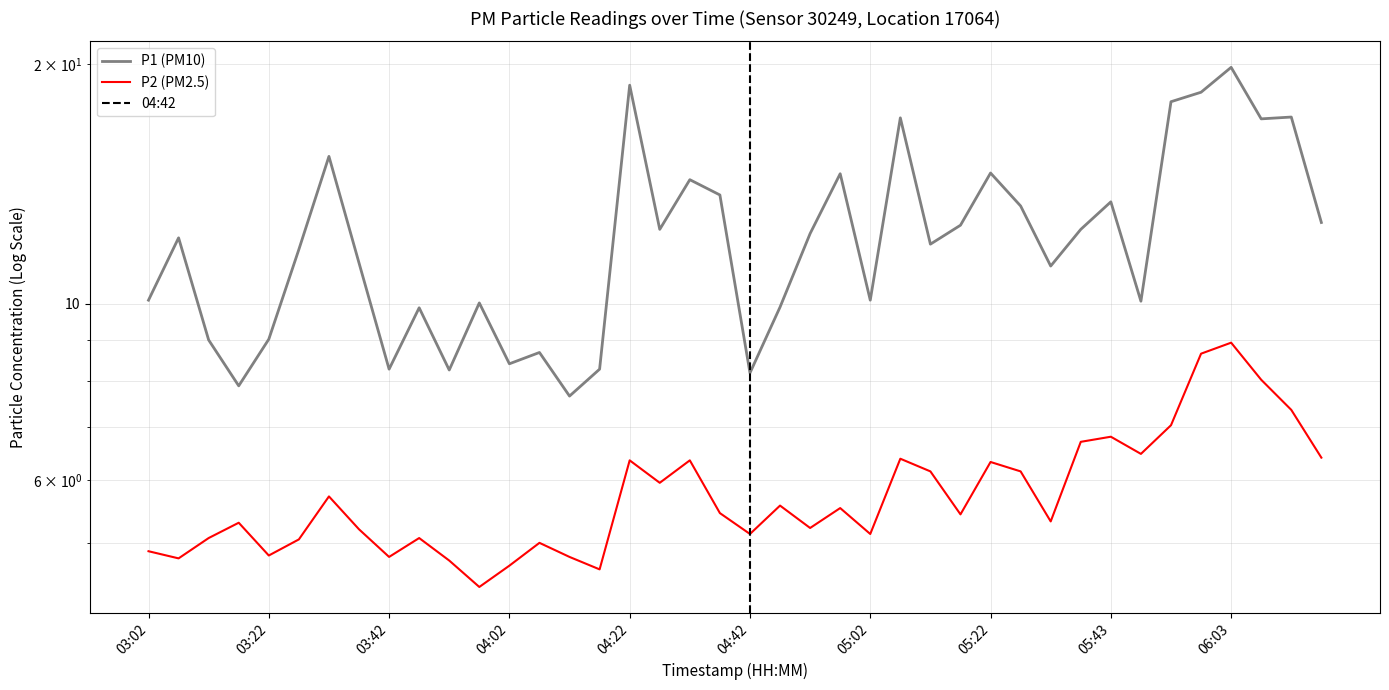

How many lines are shown in the chart?

2